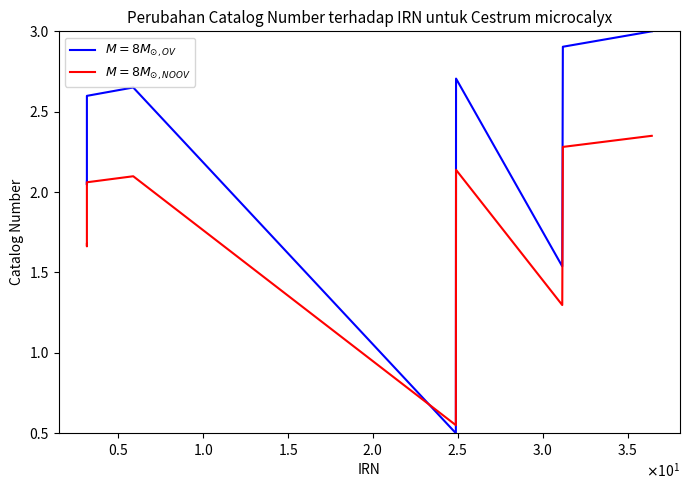

What is the minimum value shown in the chart?

0.5